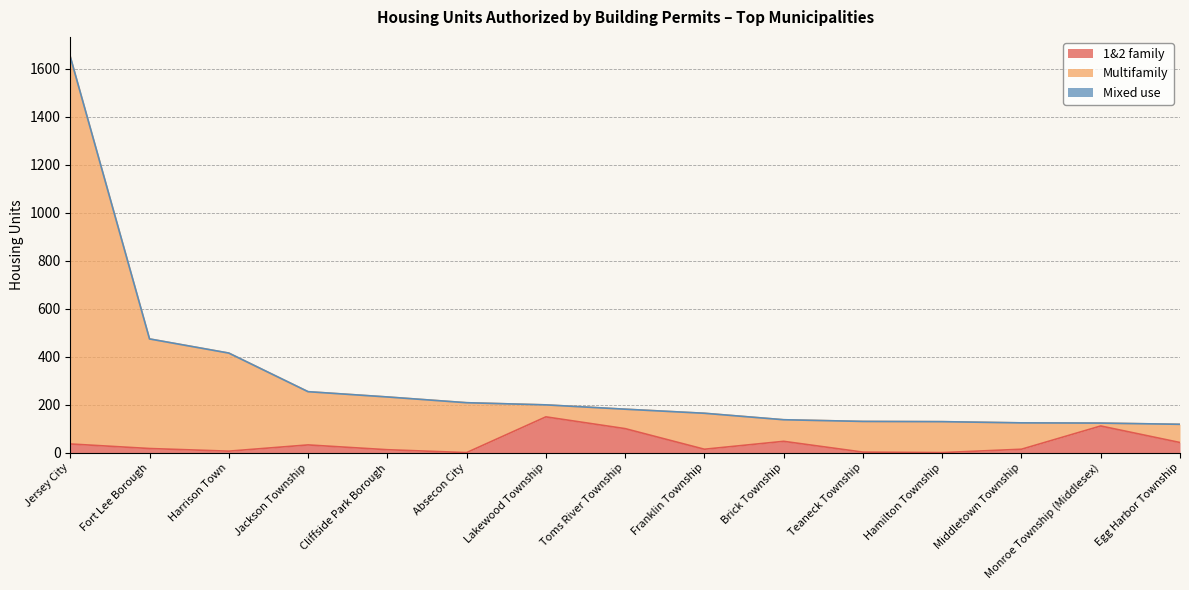

What is the sum of all Multifamily values?

4539